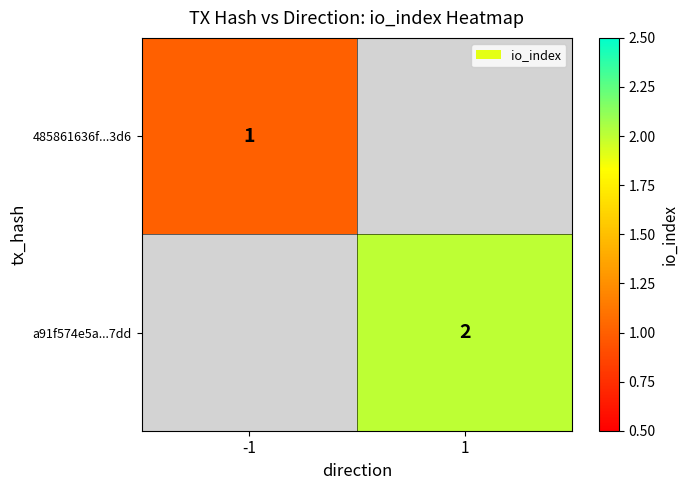

At how many categories does at least one series exceed 1?

1